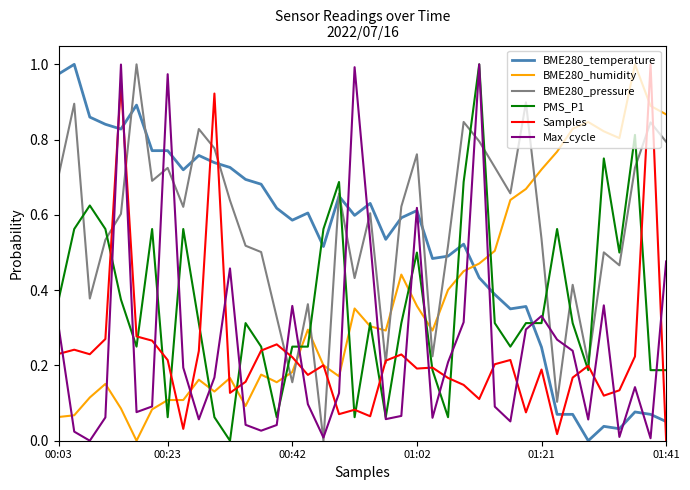

Which series has the largest total across all categories?

BME280_pressure